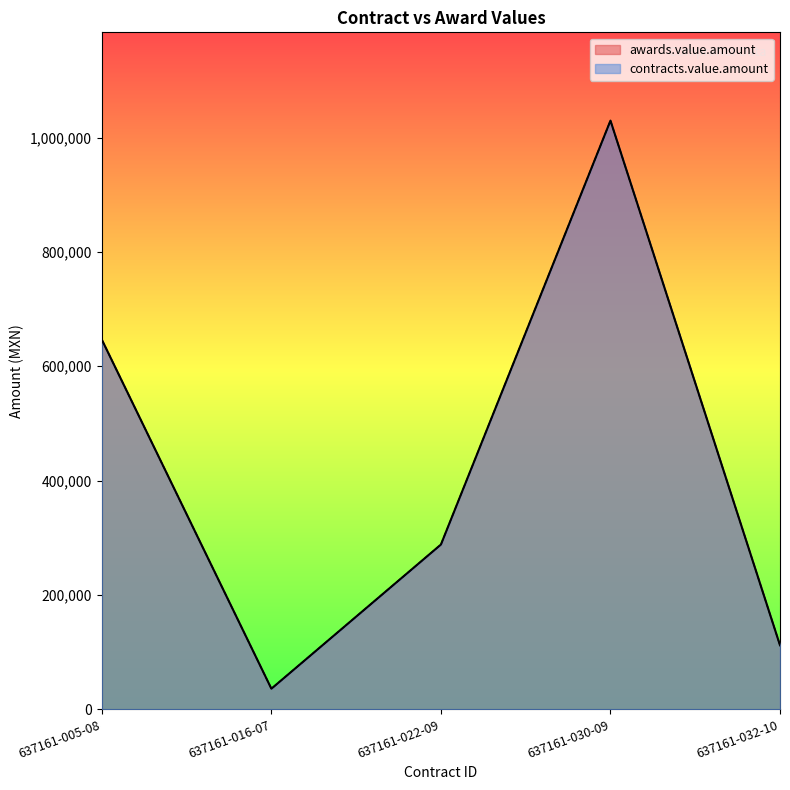

Where is the first local minimum for awards.value.amount?

637161-016-07